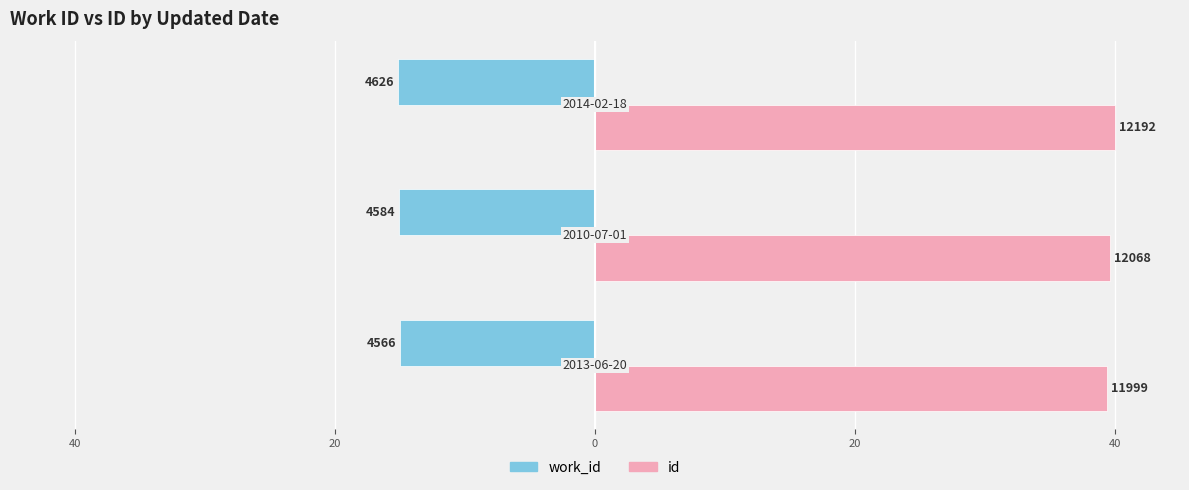

What are all the series names shown in the legend?

work_id, id